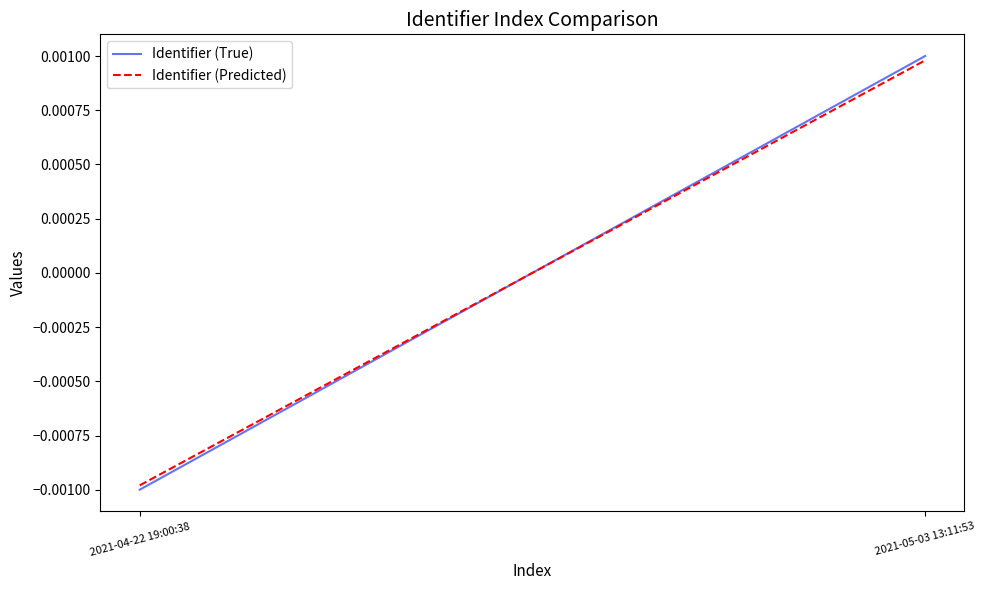

Rank the series by their maximum value, from highest to lowest.

Identifier (True), Identifier (Predicted)